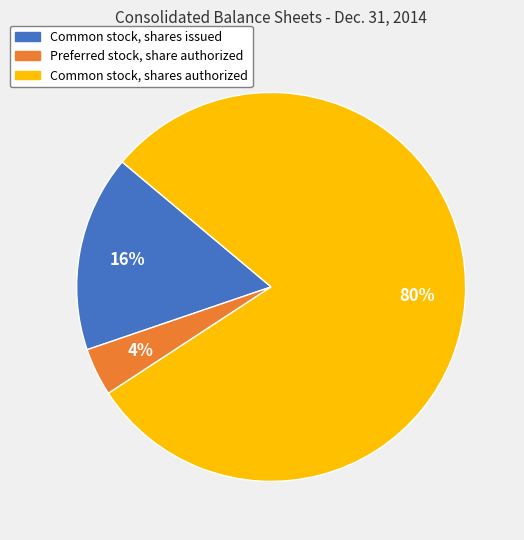

Is there a majority slice in this chart?

Yes